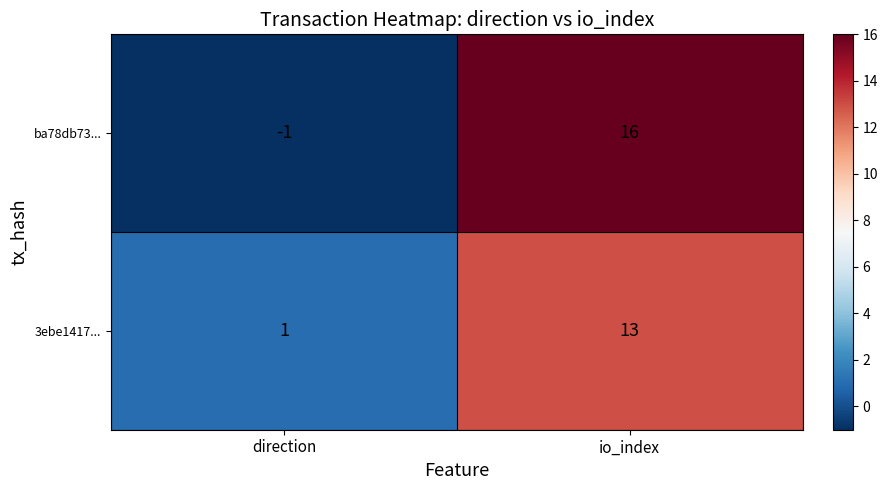

Is it true that 3ebe1417... equals 19 at io_index?

False